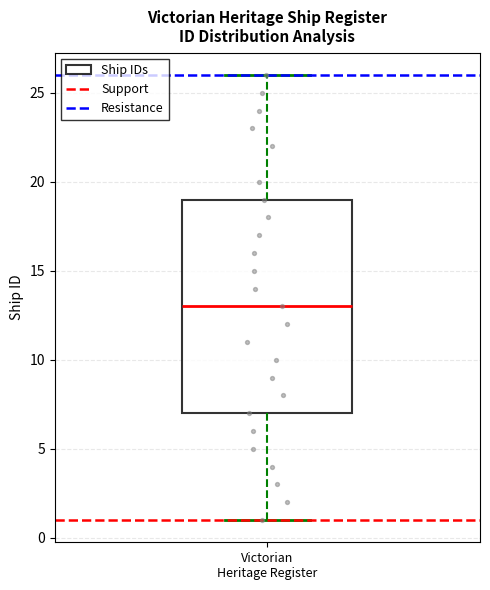

Transcribe this box plot: give where the median line is, the range the box spans, and where the two whiskers end, as read against the y-axis. The values are not printed on the chart, so give them approximately, as read against the axis.

median 13, box 7 to 19, whiskers 1 to 26